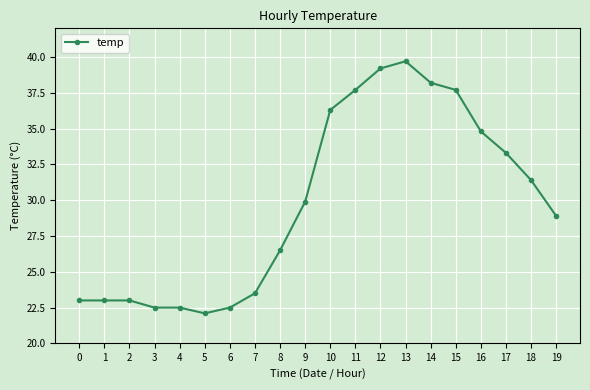

Between 8 and 9, which is larger?

9